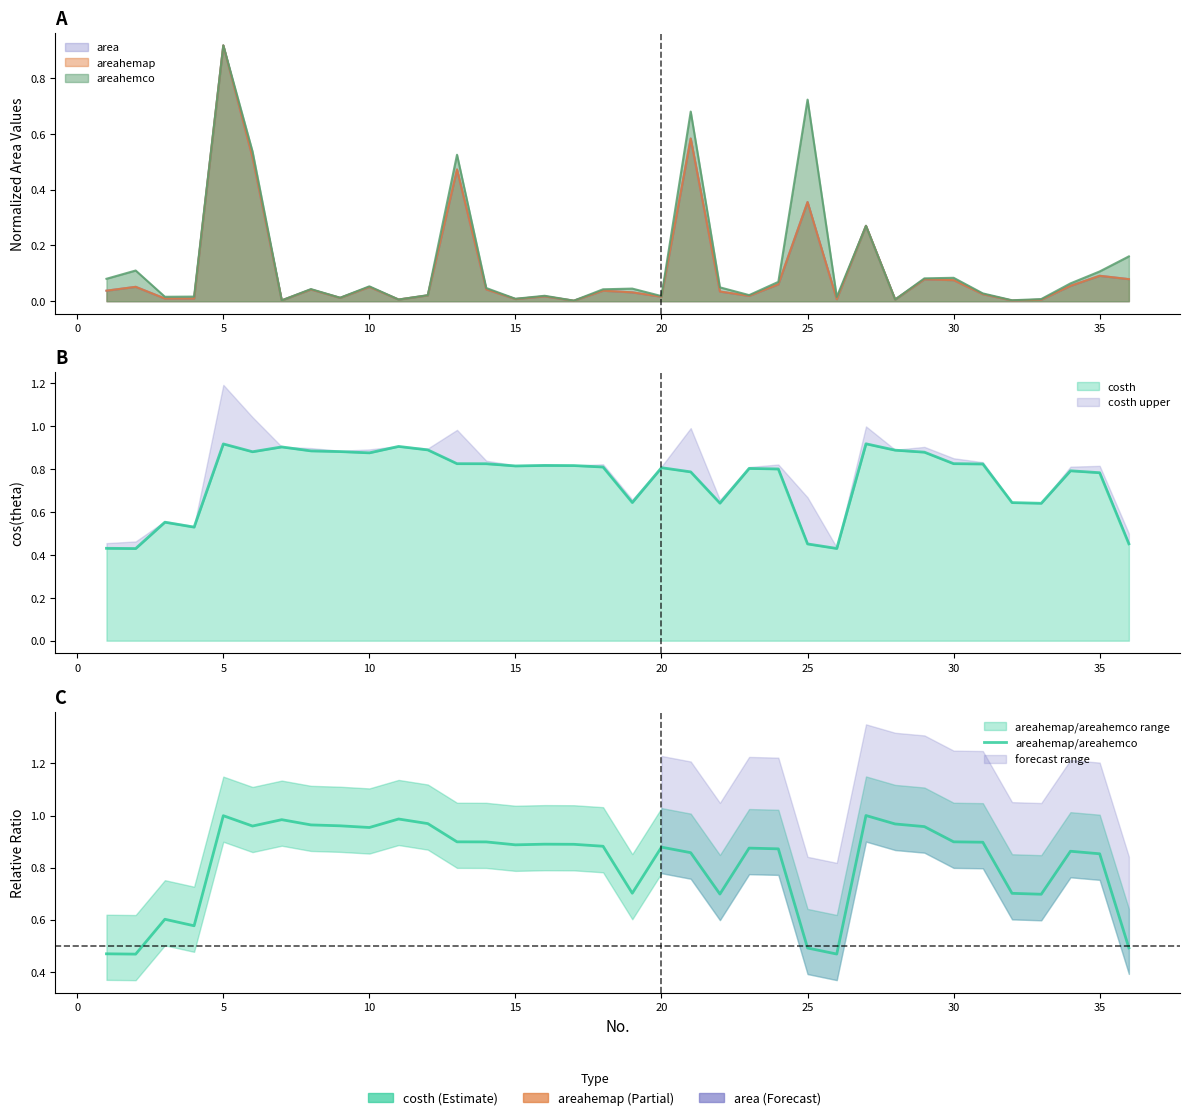

What is the smallest value displayed?

0.5